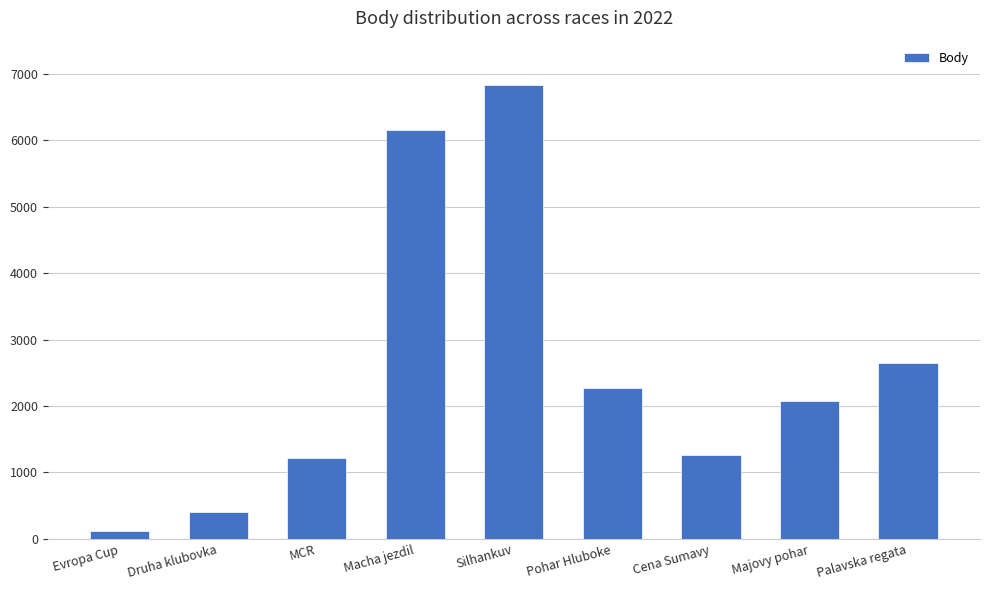

Reading left to right, extract all data points from this chart.

119	402	1212	6154	6832	2263	1261	2081	2640